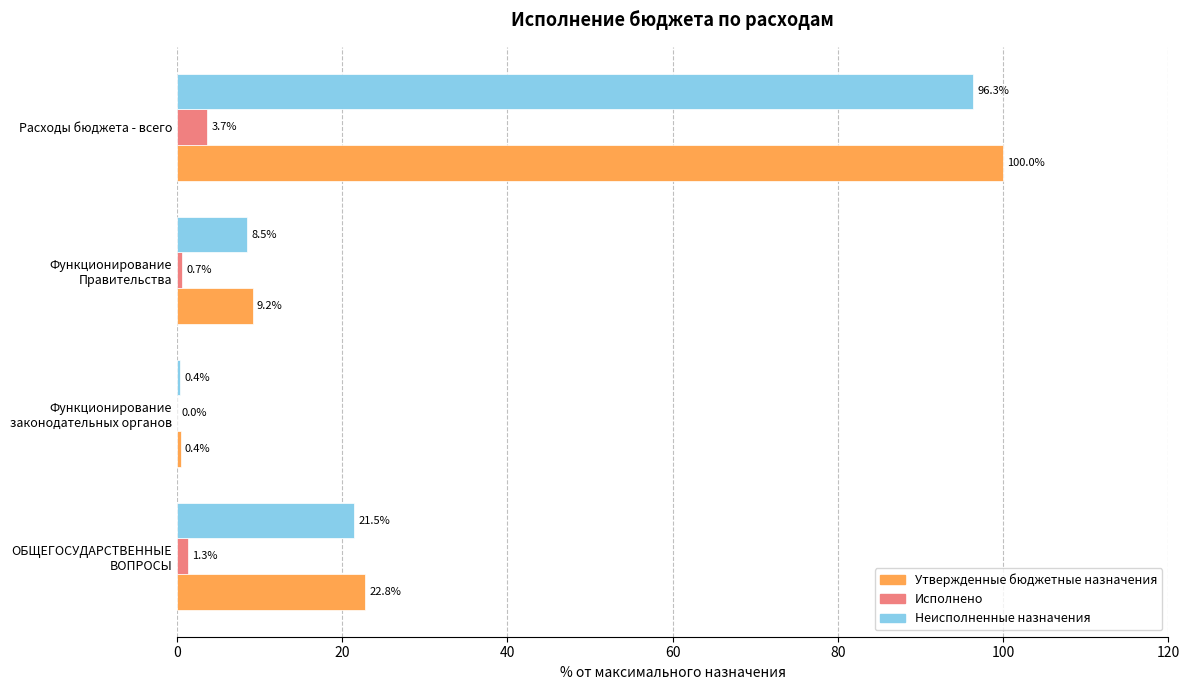

What is the average value of the Утвержденные бюджетные назначения series?

33.1